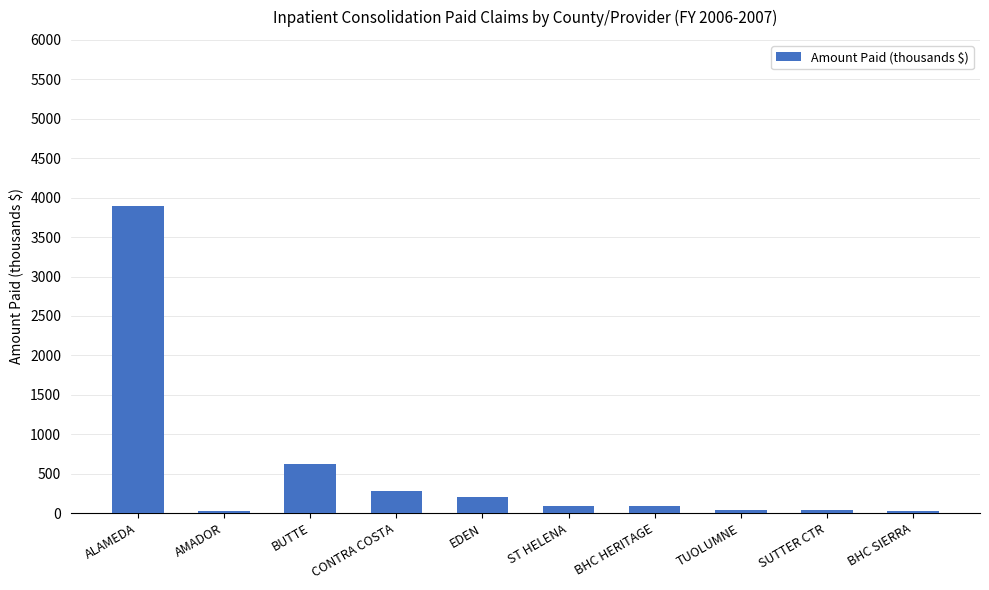

What is the average value?

531.5